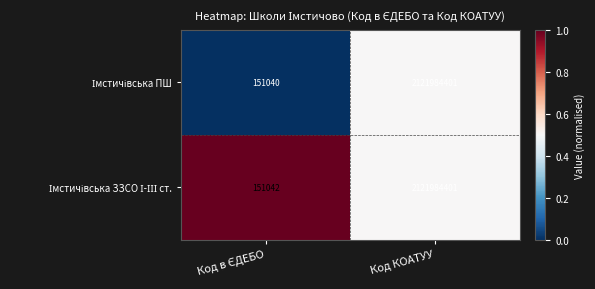

At which category is the sum across all series the highest?

Код КОАТУУ